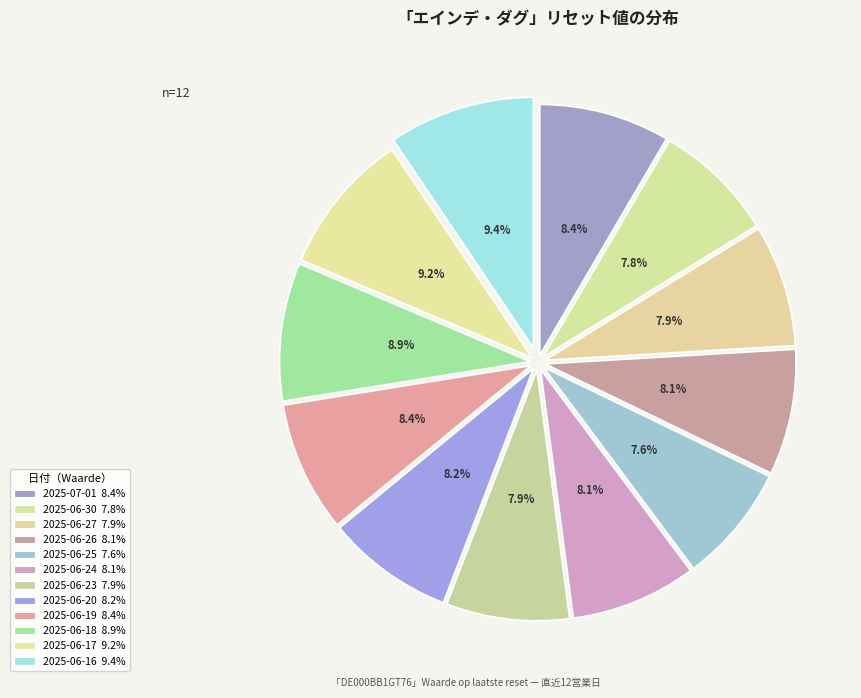

What is the smallest slice in the pie chart?

2025-06-25